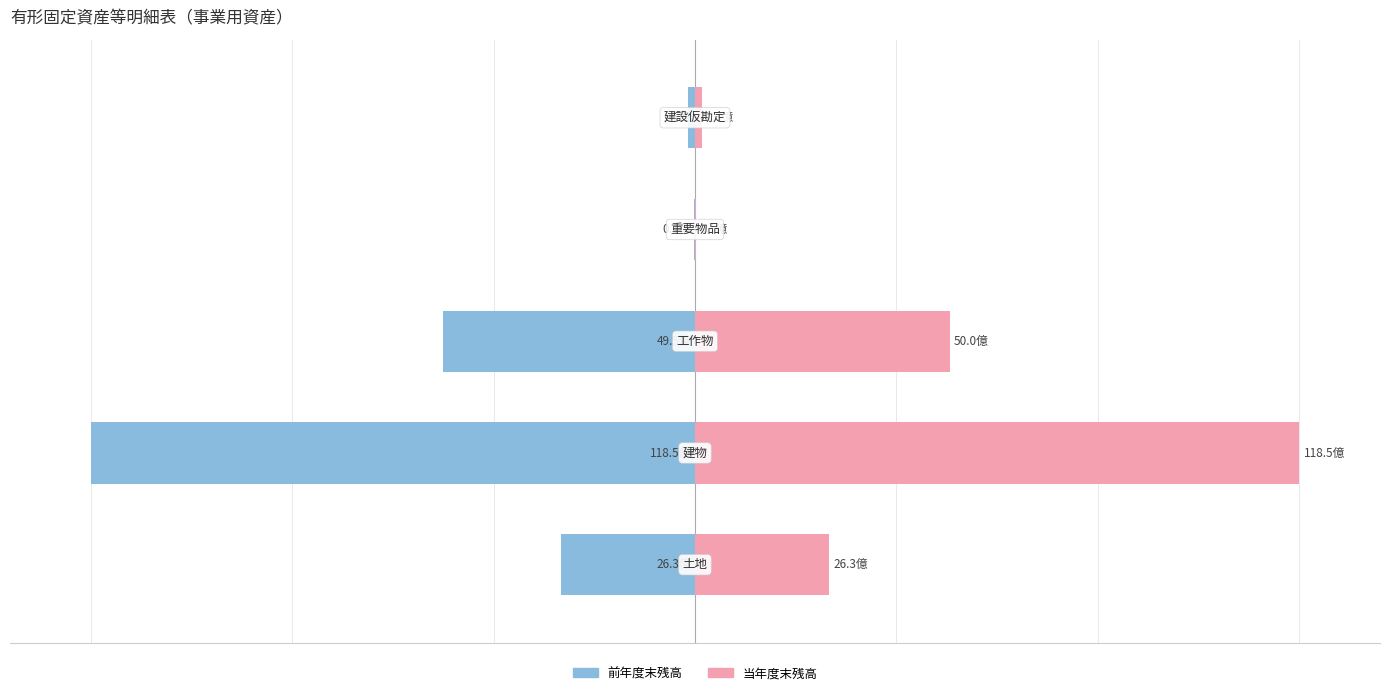

What is the value of the 当年度末残高 bar at the 5th from the left?

0.2